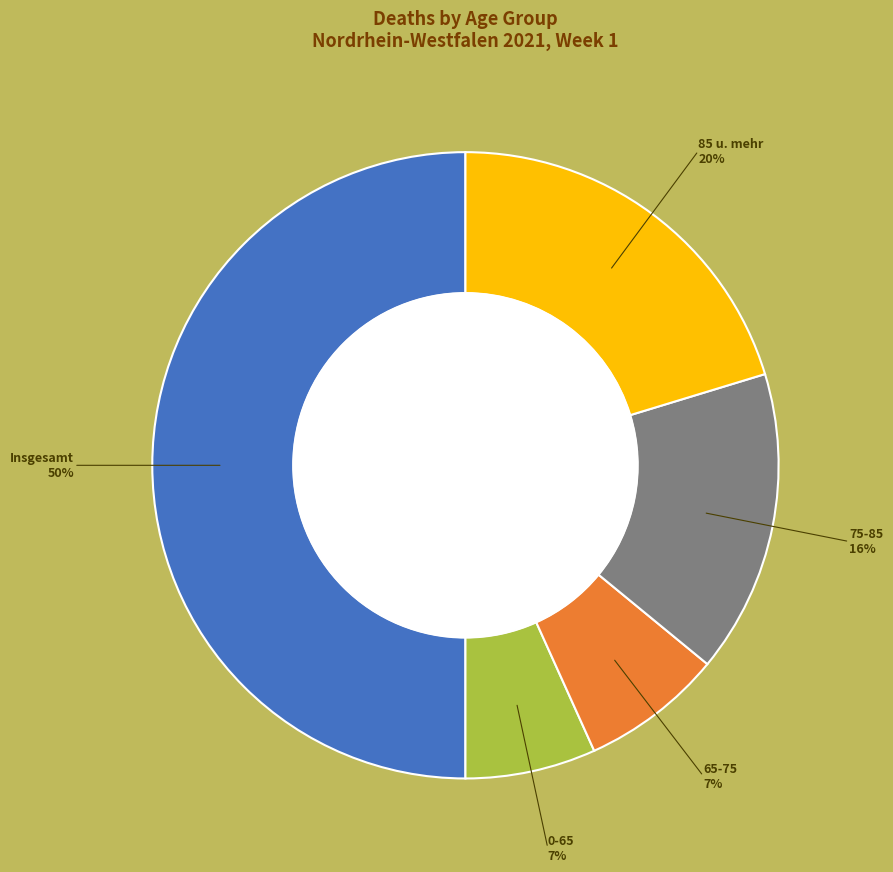

Count the number of slices in the pie.

5